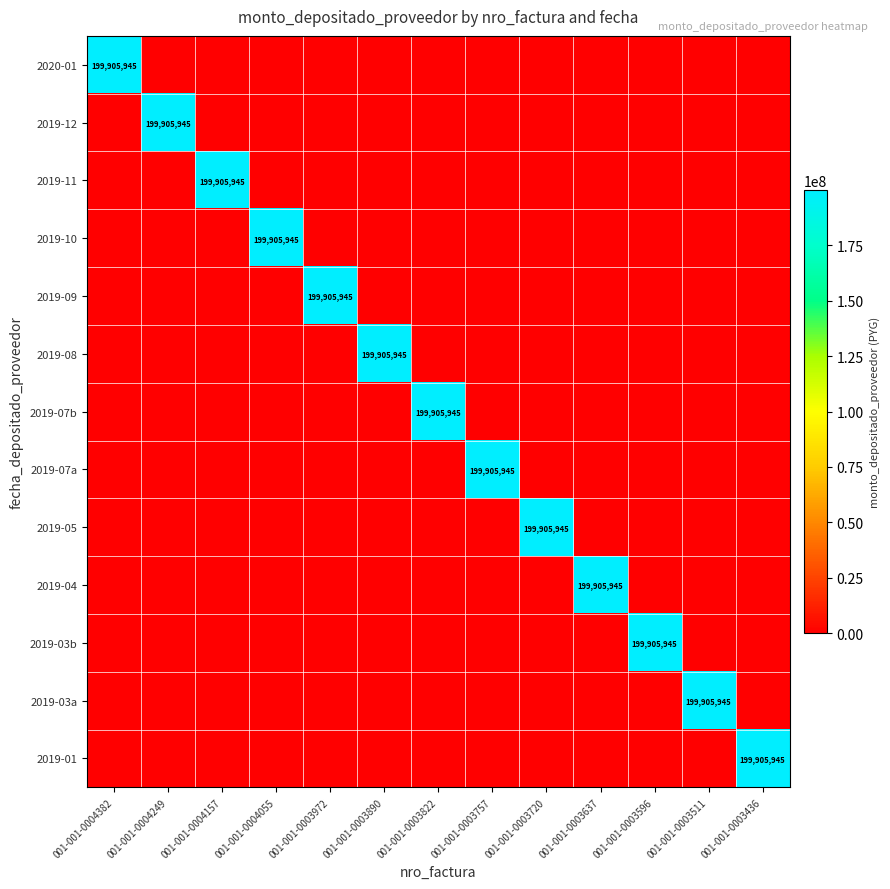

Is it true that 2019-03a equals 0 at 001-001-0003637?

True